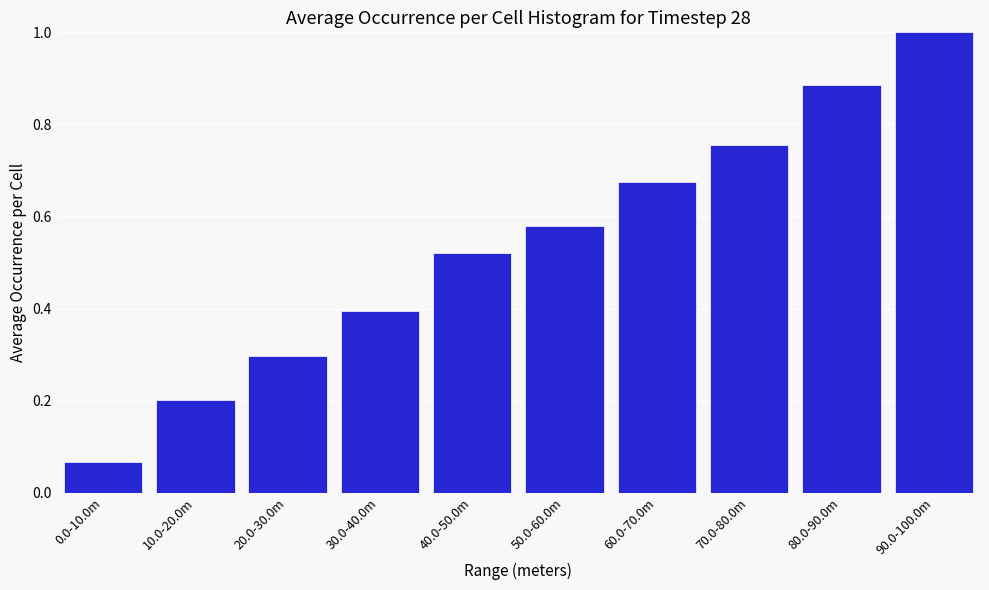

What position from the right is 60.0-70.0m?

4